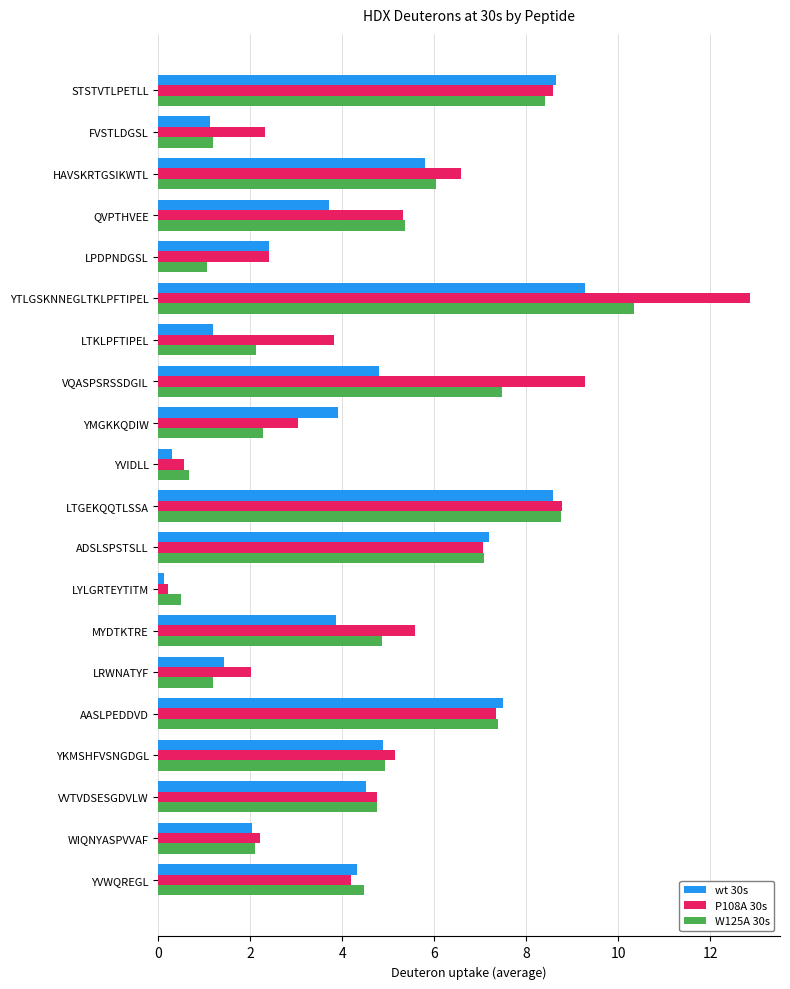

At which category is the sum across all series the highest?

YTLGSKNNEGLTKLPFTIPEL